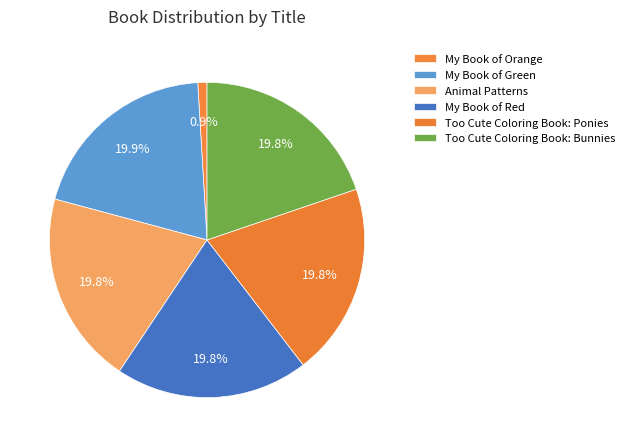

Which slice is the largest?

My Book of Green